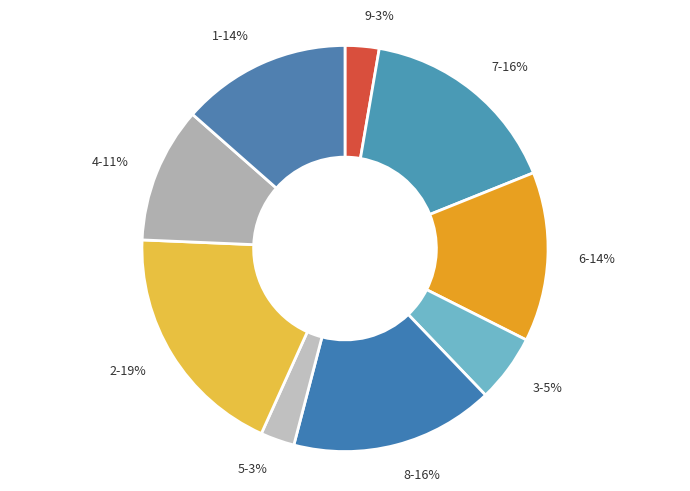

To the nearest percent, what is the average slice percentage?

11%